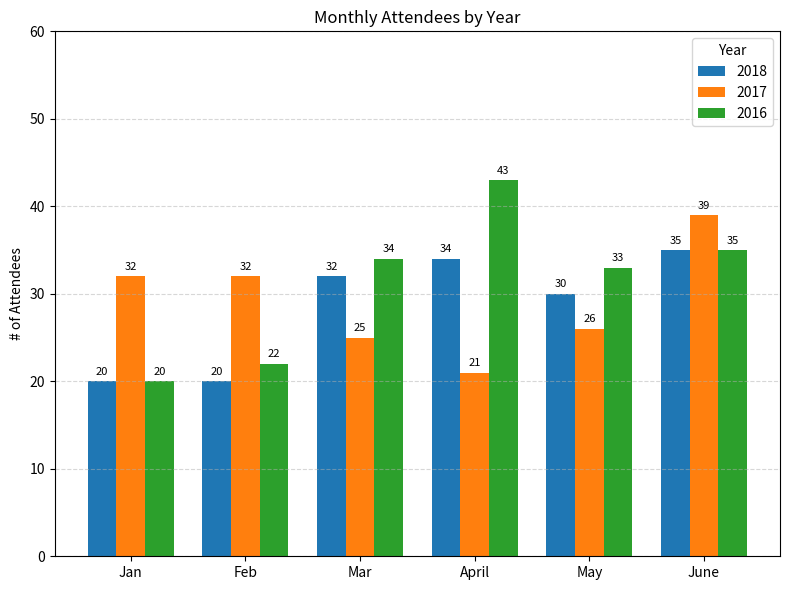

Does the chart contain stacked bars?

No